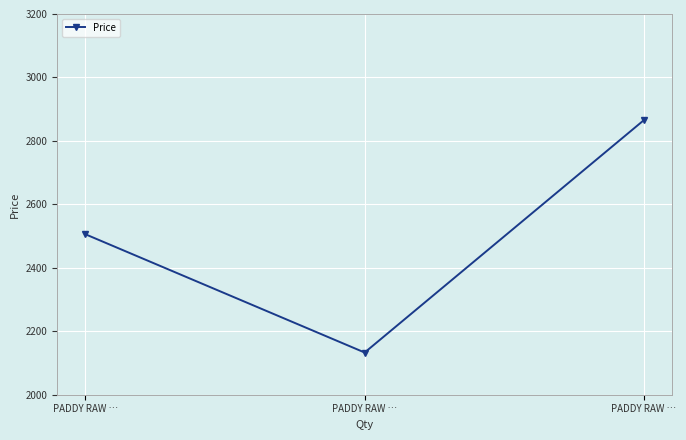

What is the value of the 1st point from the left?

2506